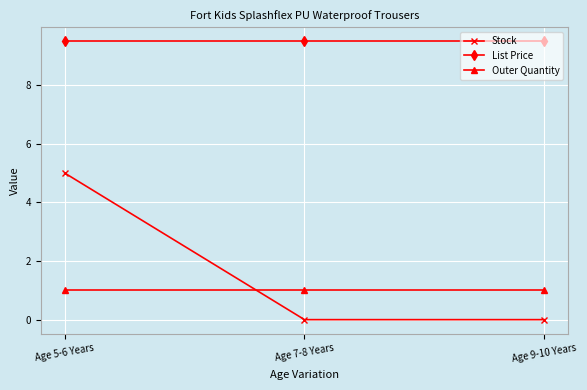

At which category is the sum across all series the highest?

Age 5-6 Years